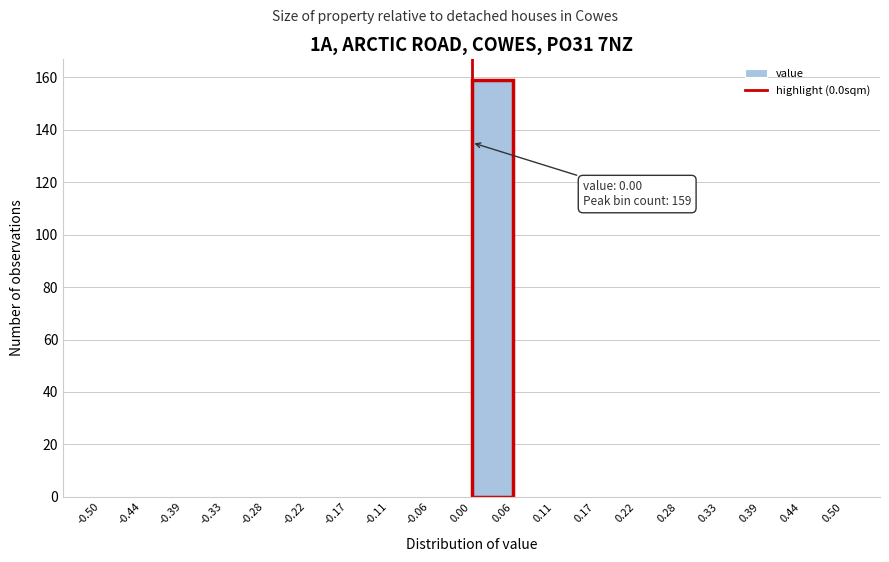

Which range on the x-axis has the tallest bar?

0.00 to 0.06